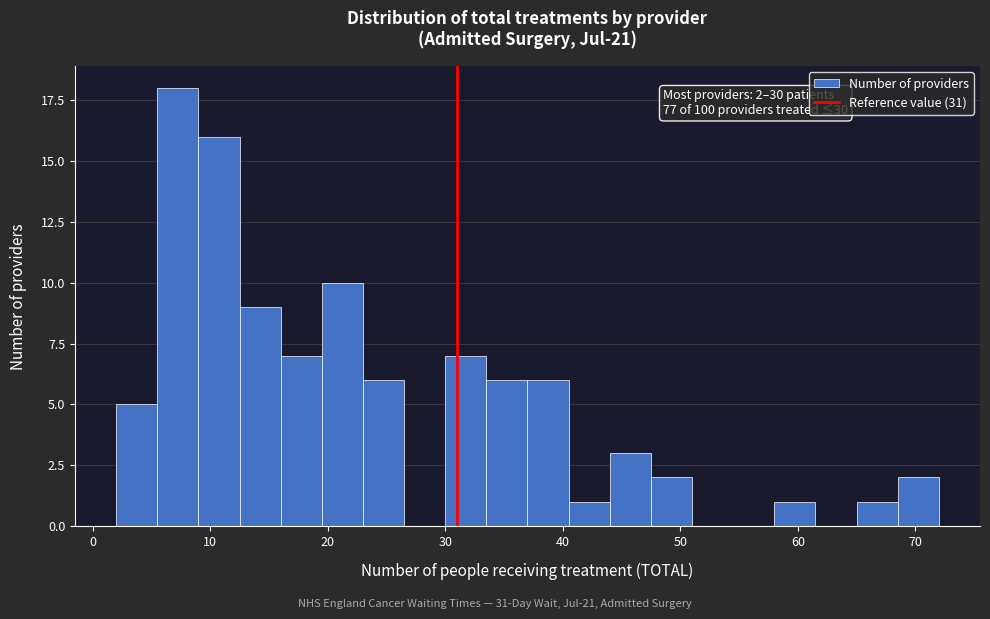

Around what value on the x-axis is the tallest bar? Give the approximate position of its centre, as read against the axis.

7